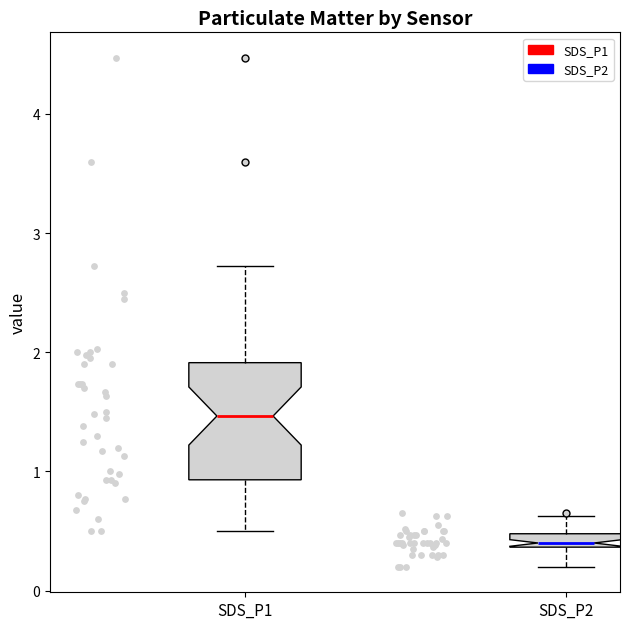

Where does the lower whisker of the box for SDS_P2 end on the y-axis? The values are not printed on the chart, so give them approximately, as read against the axis.

0.2